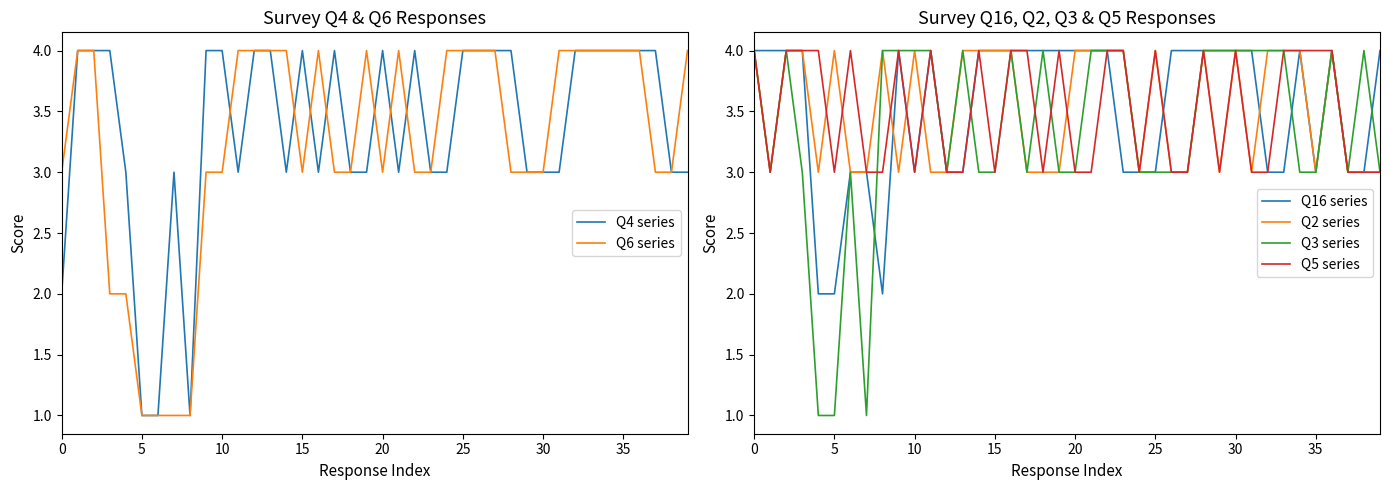

What is the difference between the maximum and second lowest values in the Q16 series series?

2